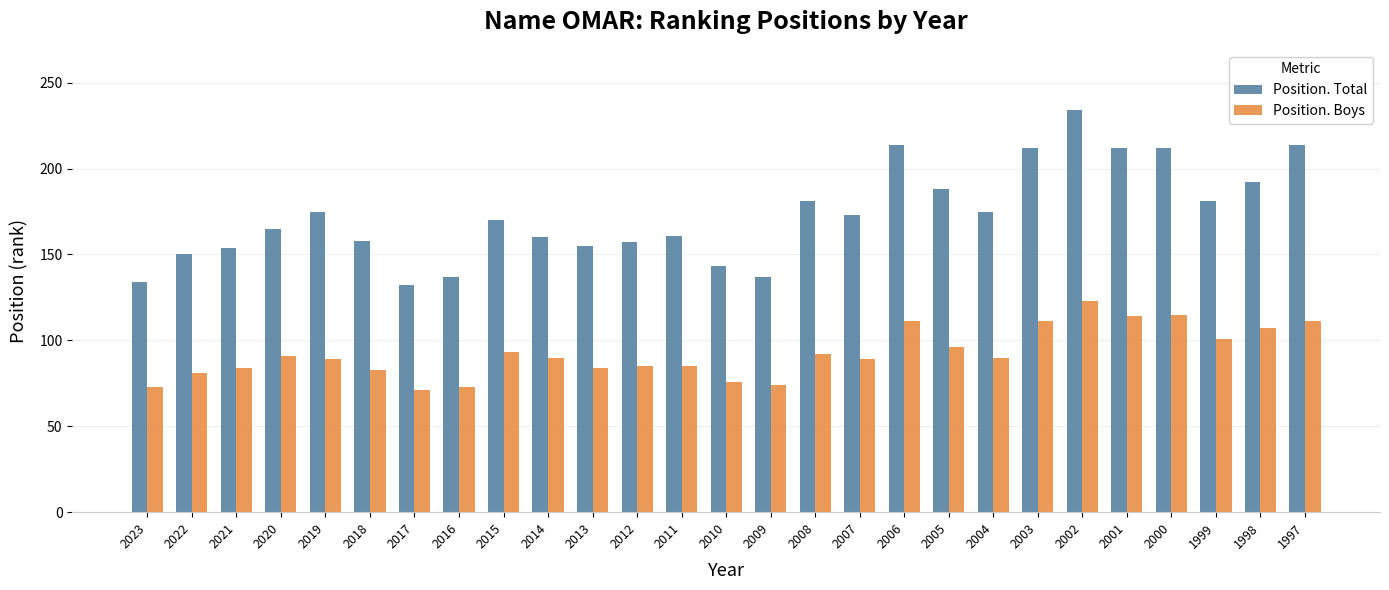

What is the approximate value of Position. Total at 2020, to the nearest 50?

150